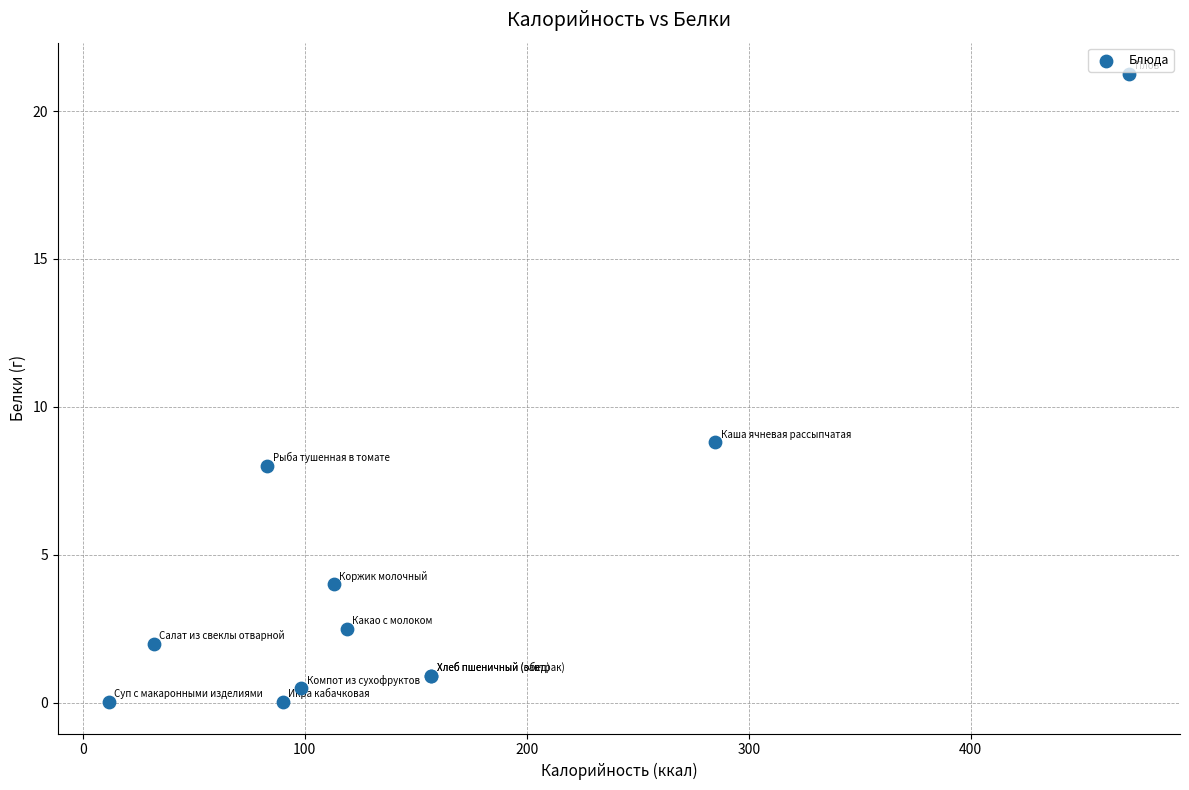

What Y value in the scatter plot is closest to 10?

8.8